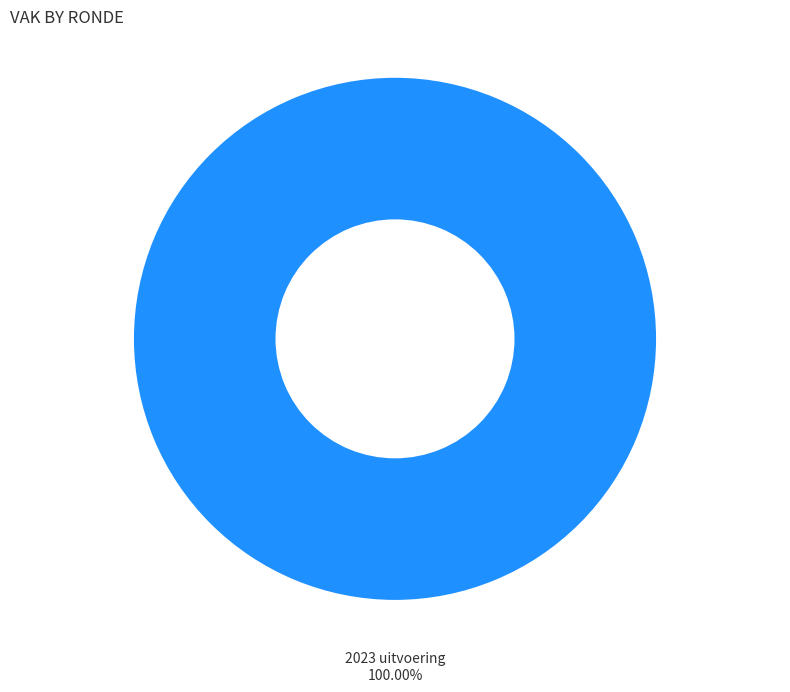

Is there a majority slice in this chart?

Yes